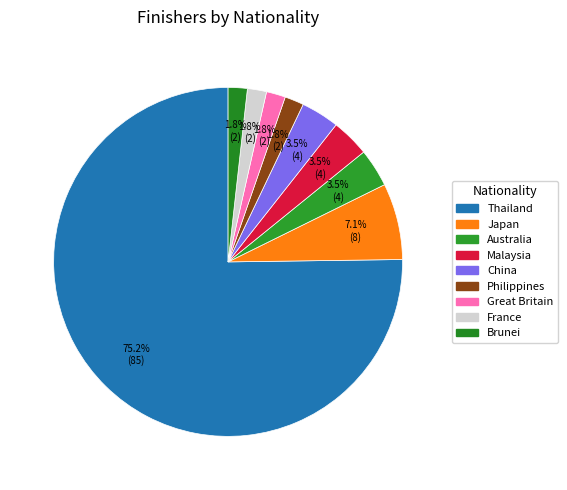

Which slice is the smallest?

Philippines